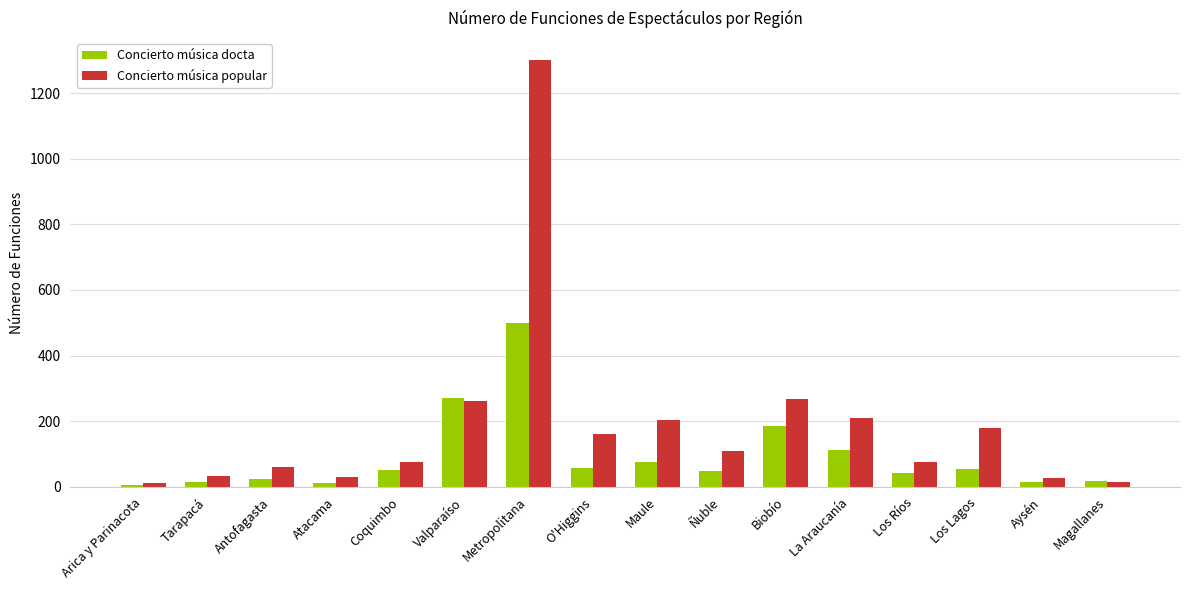

What is the difference between the second highest and second lowest values in the Concierto música docta series?

260